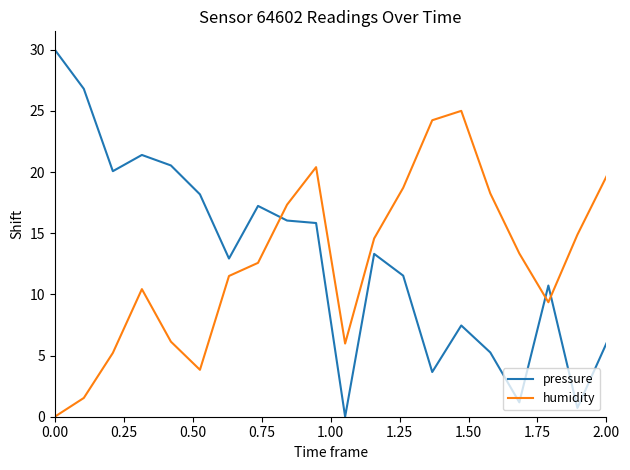

What is the maximum value shown in the chart?

30.0